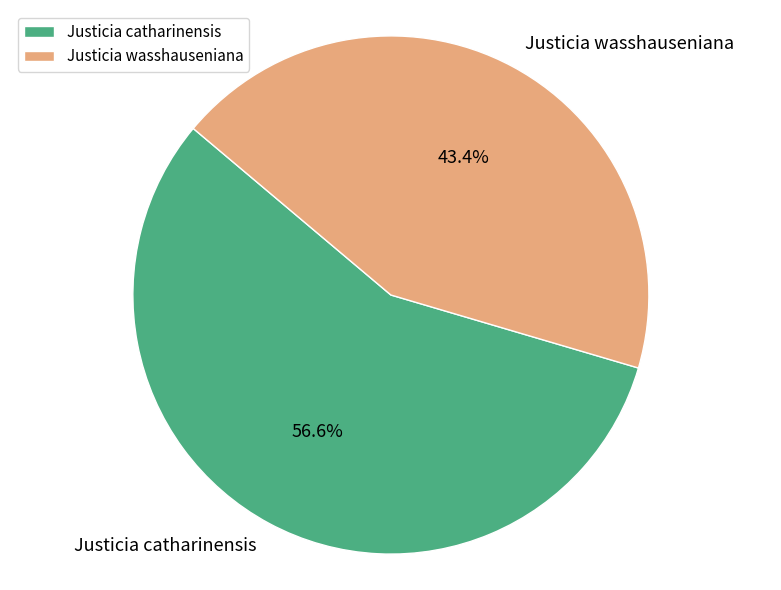

To the nearest percent, what portion does Justicia catharinensis represent?

57%